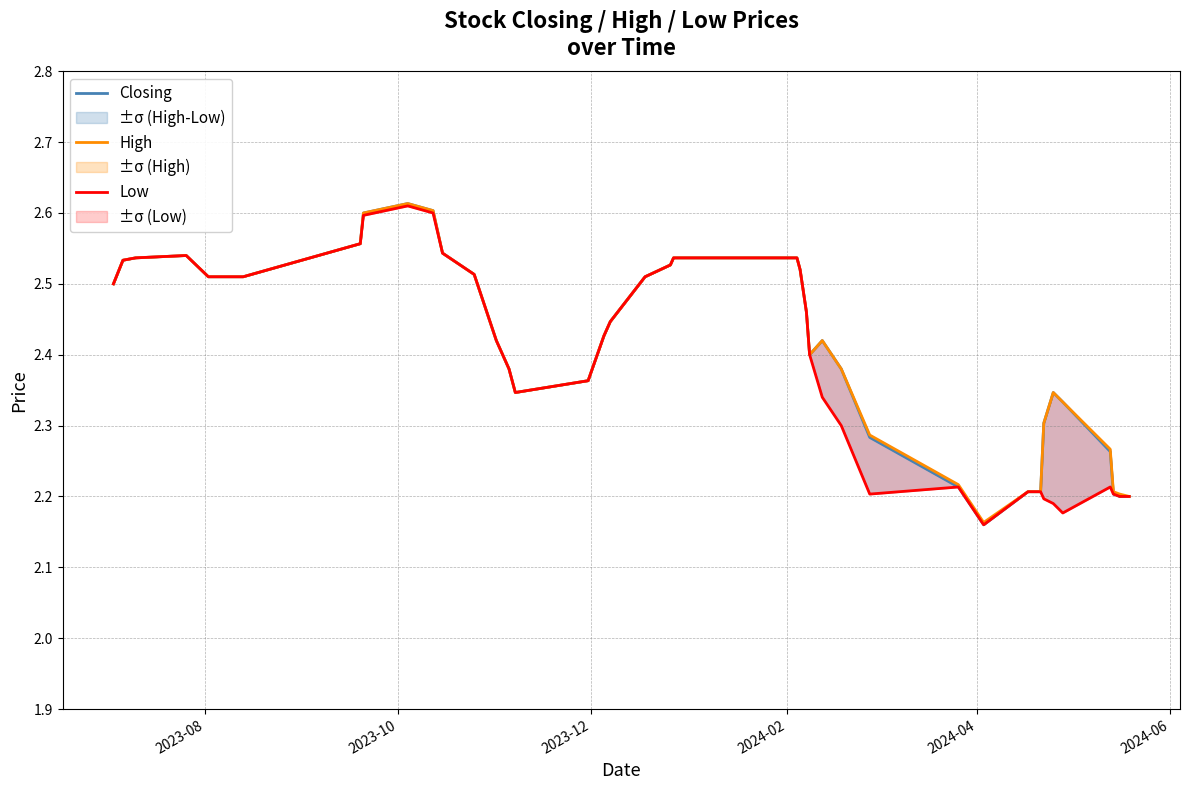

True or false: High has a value of 4.0 at 27.

False